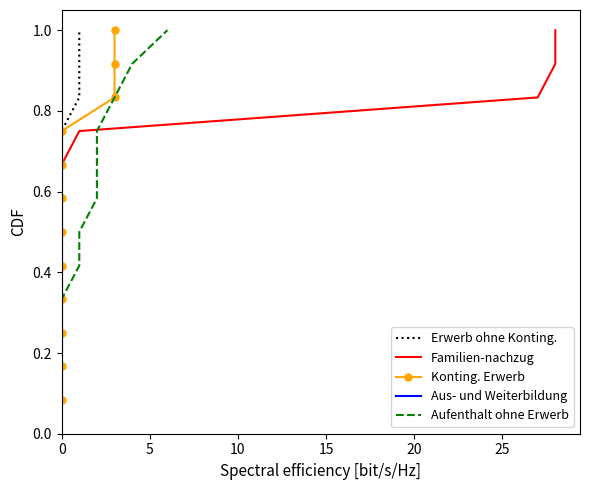

At 0, list the series in order from smallest to largest.

Erwerb ohne Konting., Familien-nachzug, Konting. Erwerb, Aus- und Weiterbildung, Aufenthalt ohne Erwerb